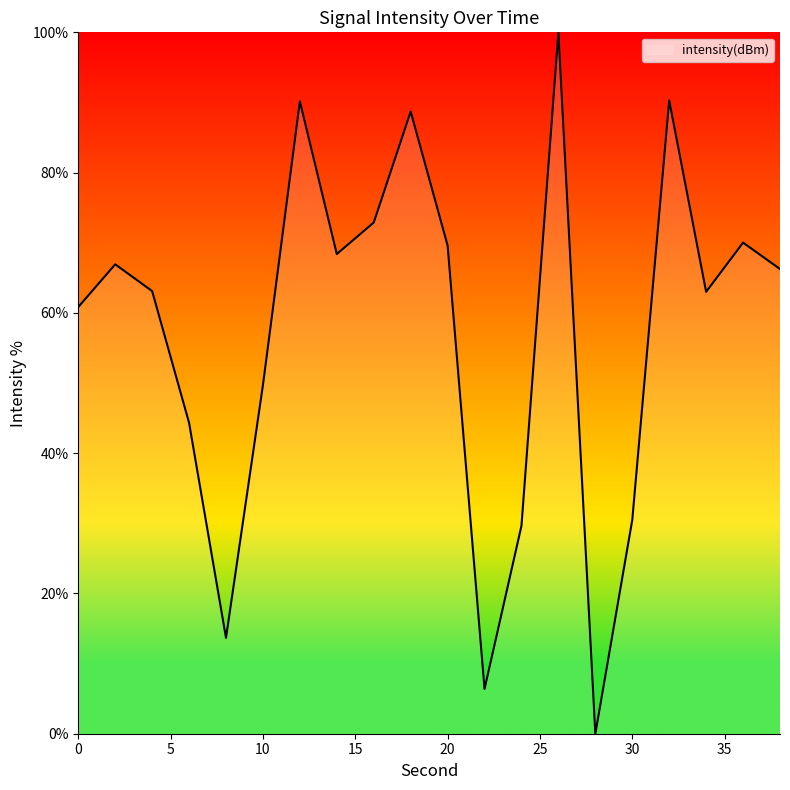

What is the difference between the maximum and minimum values?

100.0